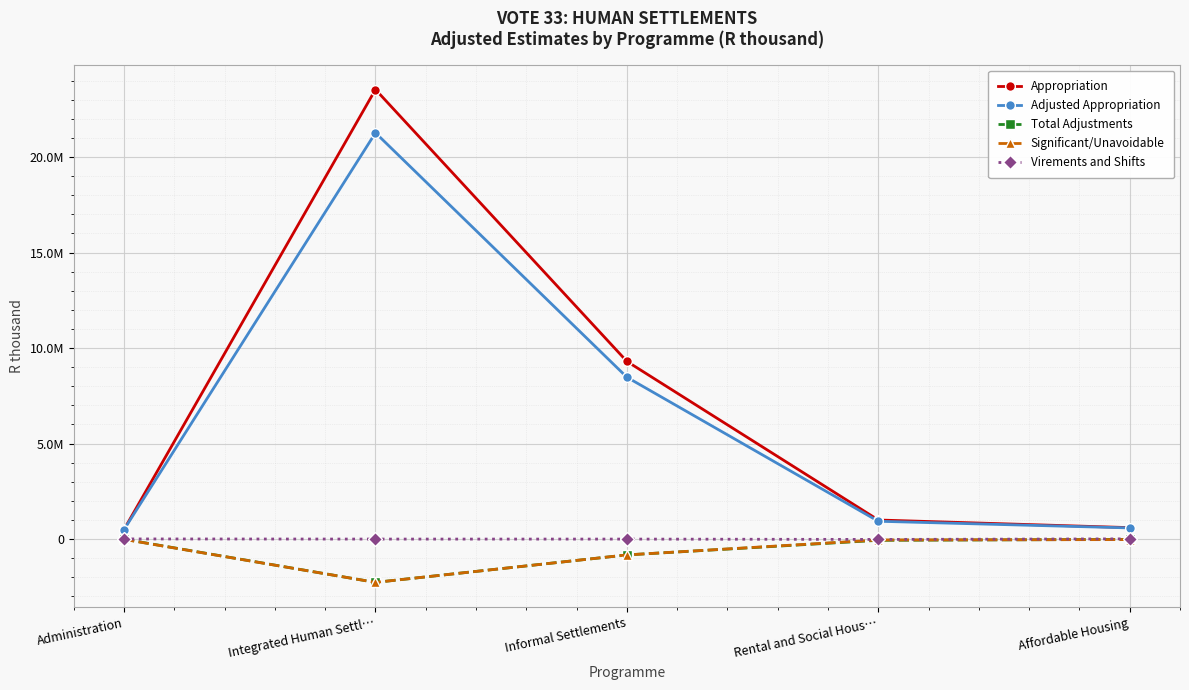

Reading left to right, transcribe all the data shown in this chart.

Appropriation: Administration=506514	Integrated Human Settl…=23535206	Informal Settlements=9302301	Rental and Social Hous…=999049	Affordable Housing=599331
Adjusted Appropriation: Administration=498814	Integrated Human Settl…=21268188	Informal Settlements=8473486	Rental and Social Hous…=933349	Affordable Housing=584143
Total Adjustments: Administration=-7700	Integrated Human Settl…=-2267018	Informal Settlements=-828815	Rental and Social Hous…=-65700	Affordable Housing=-15188
Significant/Unavoidable: Administration=-15000	Integrated Human Settl…=-2267018	Informal Settlements=-828815	Rental and Social Hous…=-47000	Affordable Housing=-26588
Virements and Shifts: Administration=7300	Integrated Human Settl…=0	Informal Settlements=0	Rental and Social Hous…=-18700	Affordable Housing=11400